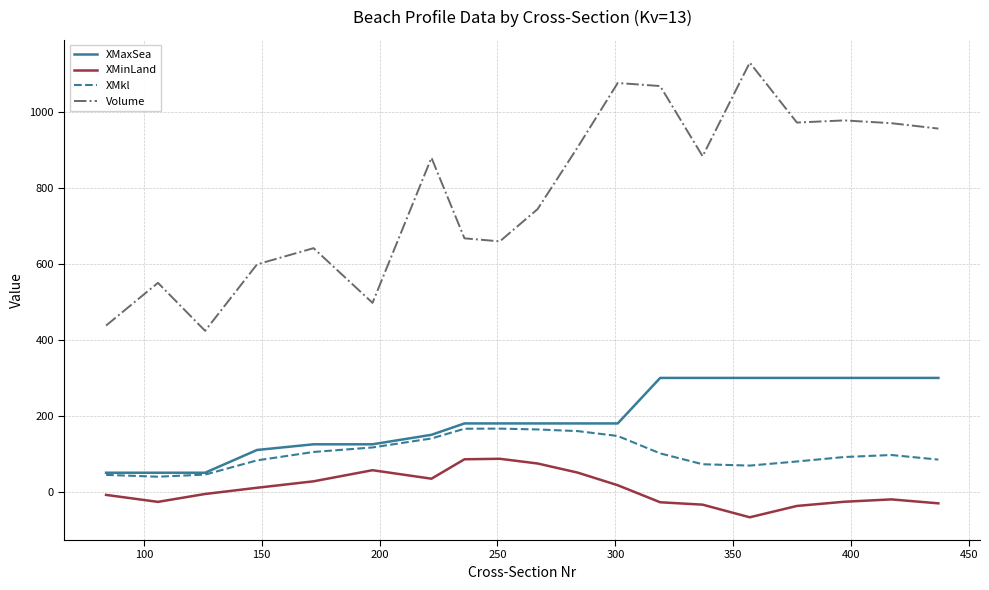

At how many categories does at least one series exceed 112?

19